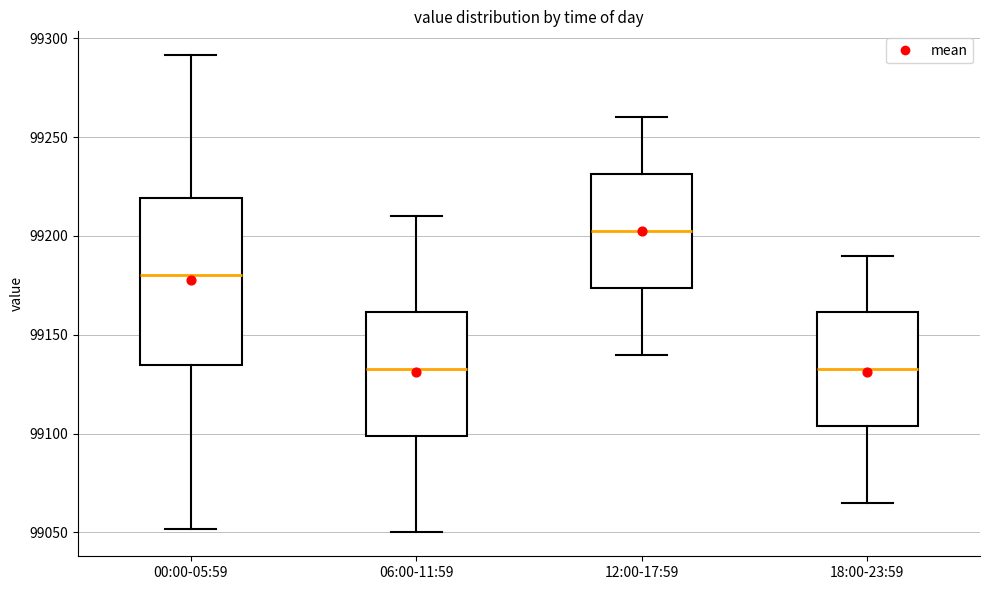

Reading left to right, transcribe this box plot: for each box, give where its median line is, the range the box spans, and where its two whiskers end, as read against the y-axis. The values are not printed on the chart, so give them approximately, as read against the axis.

00:00-05:59: median 99180, box 99135 to 99220, whiskers 99050 to 99290
06:00-11:59: median 99135, box 99100 to 99160, whiskers 99050 to 99210
12:00-17:59: median 99205, box 99175 to 99230, whiskers 99140 to 99260
18:00-23:59: median 99135, box 99105 to 99160, whiskers 99065 to 99190